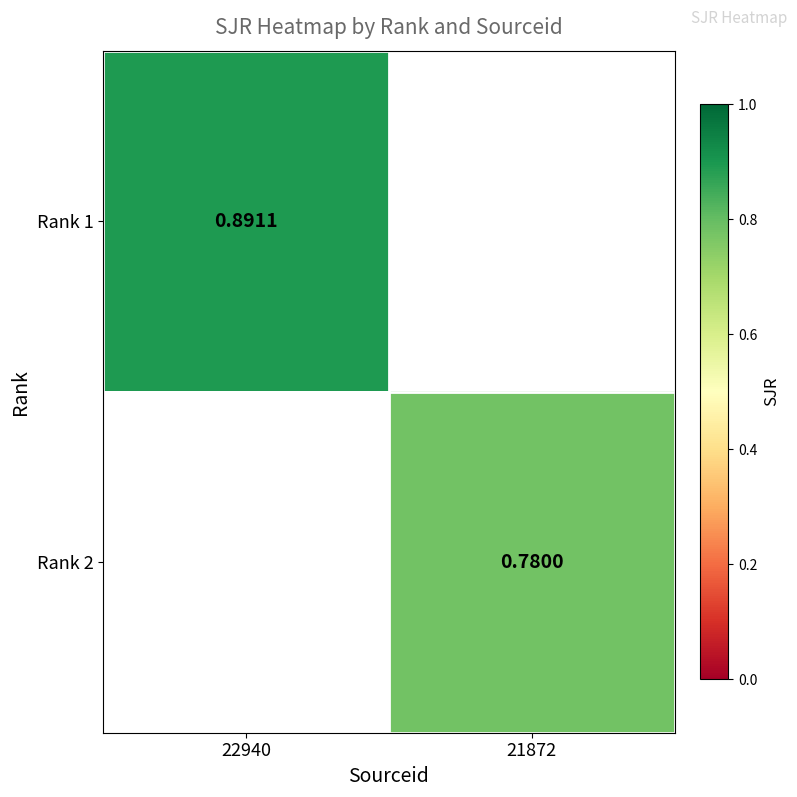

Is the value of Rank 1 at 22940 greater than the value of Rank 2 at 21872?

Yes